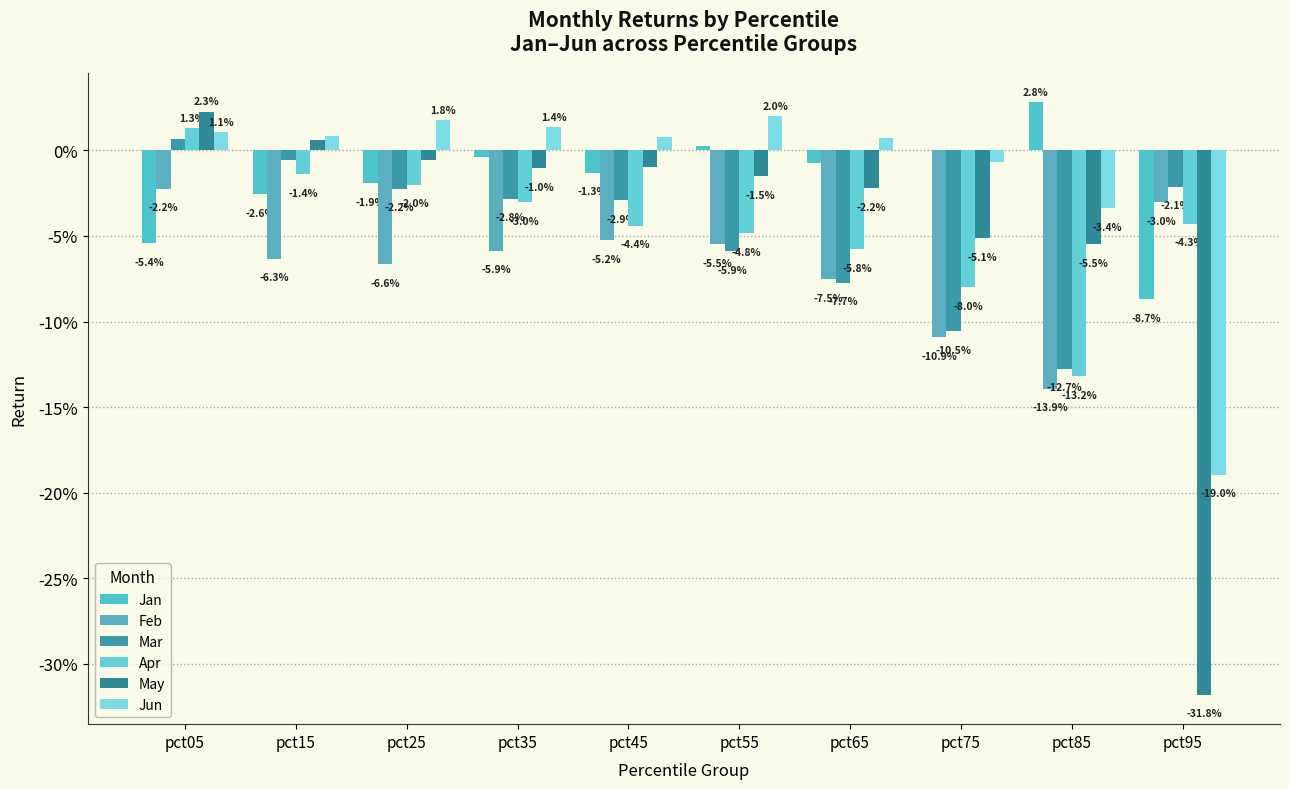

List the labels in order of Mar value, largest first.

pct05, pct15, pct95, pct25, pct35, pct45, pct55, pct65, pct75, pct85